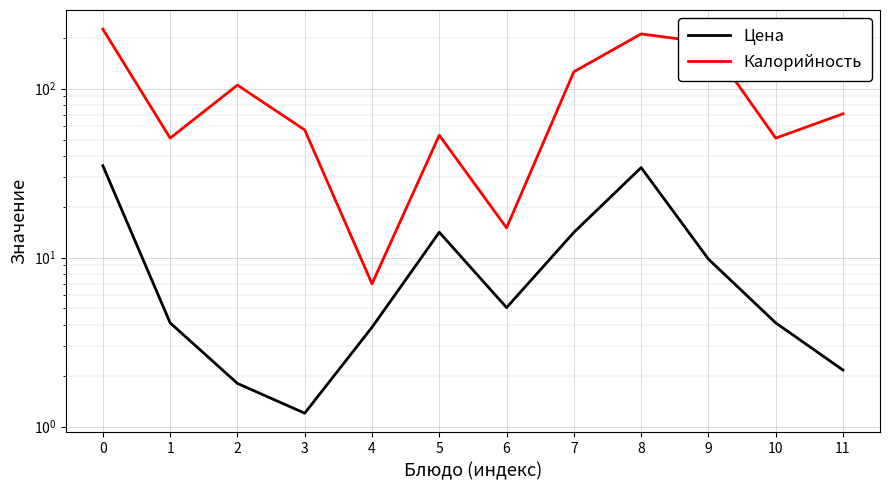

How many interior local valleys does the Калорийность series have?

4